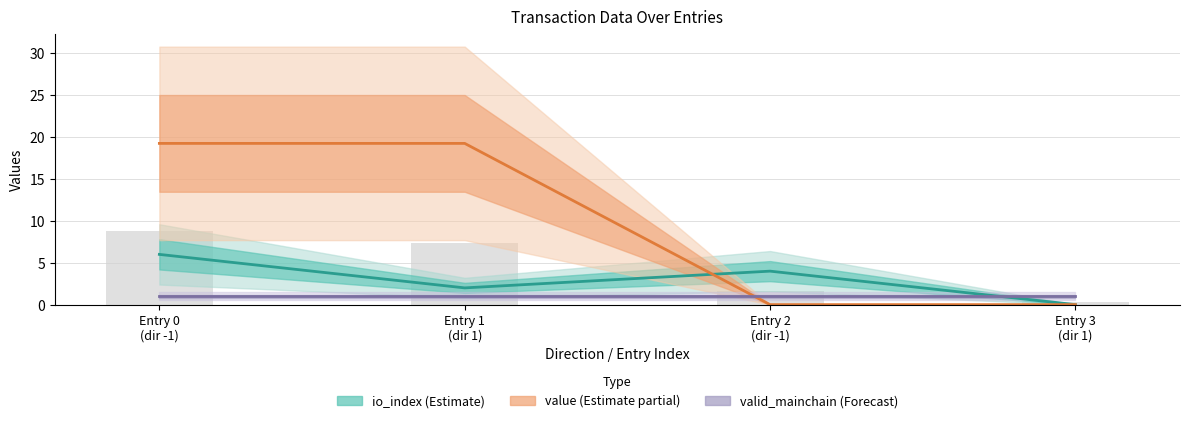

The value (Estimate partial) series shows 0.0 at Entry 3
(dir 1). True or false?

False